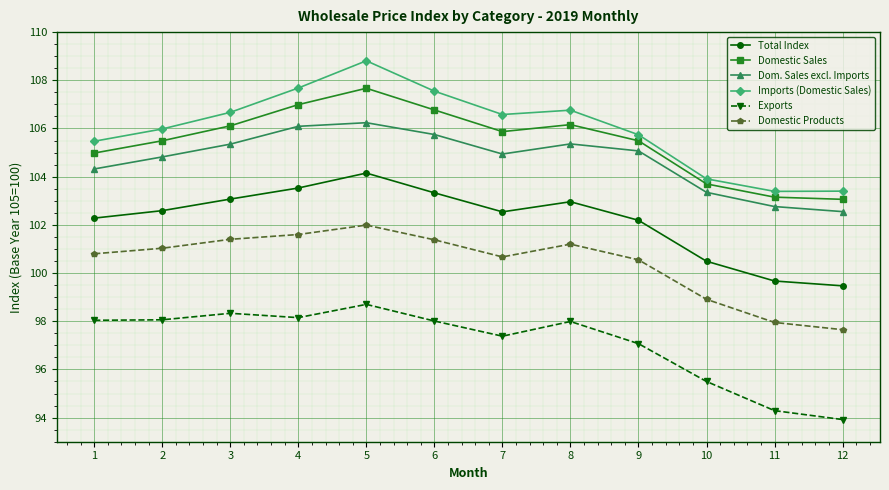

At which category is the sum across all series the highest?

5